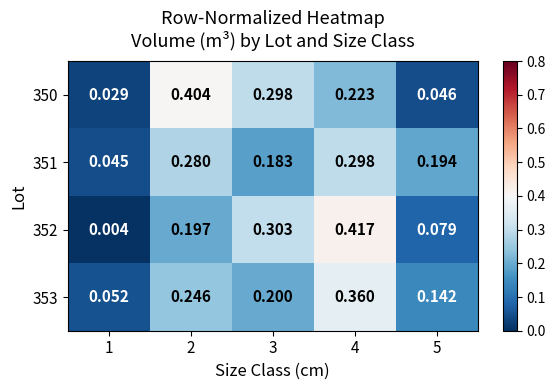

Is the value of 350 at 3 greater than the value of 352 at 3?

No